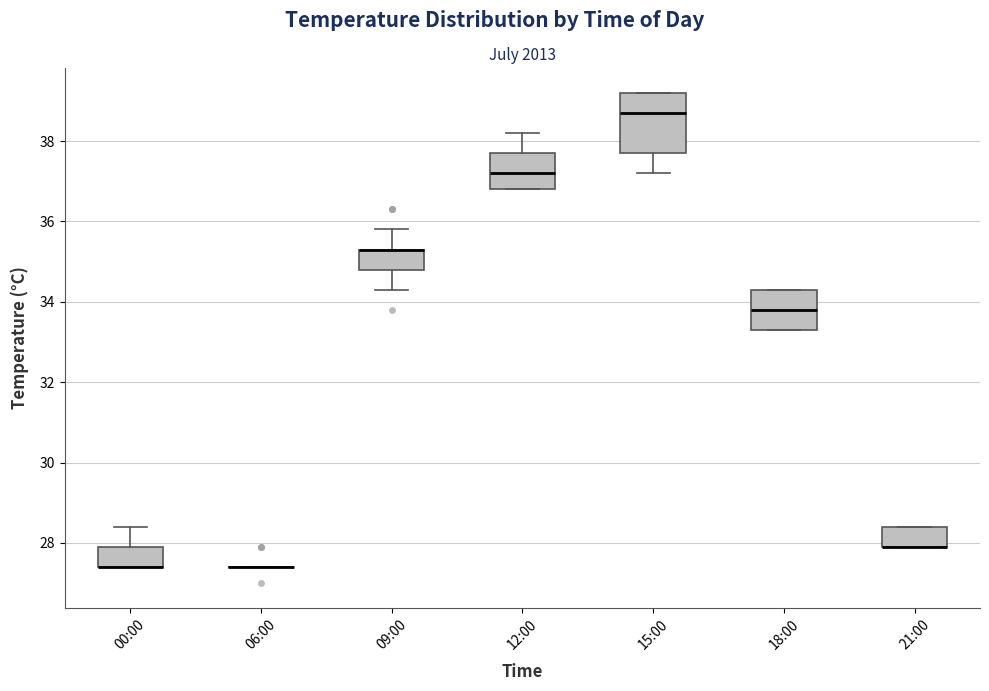

Reading left to right, read every box against the y-axis: the position of its median line, the range the box covers, and the ends of its whiskers. The values are not printed on the chart, so give them approximately, as read against the axis.

00:00: median 27.4 (drawn on the box's lower edge), box 27.4 to 28.0, whiskers 27.4 to 28.4
06:00: box collapsed to a line at 27.4, whiskers 27.4 to 27.4
09:00: median 35.4 (drawn on the box's upper edge), box 34.8 to 35.4, whiskers 34.4 to 35.8
12:00: median 37.2, box 36.8 to 37.8, whiskers 36.8 to 38.2
15:00: median 38.8, box 37.8 to 39.2, whiskers 37.2 to 39.2
18:00: median 33.8, box 33.4 to 34.4, whiskers 33.4 to 34.4
21:00: median 28.0 (drawn on the box's lower edge), box 28.0 to 28.4, whiskers 28.0 to 28.4